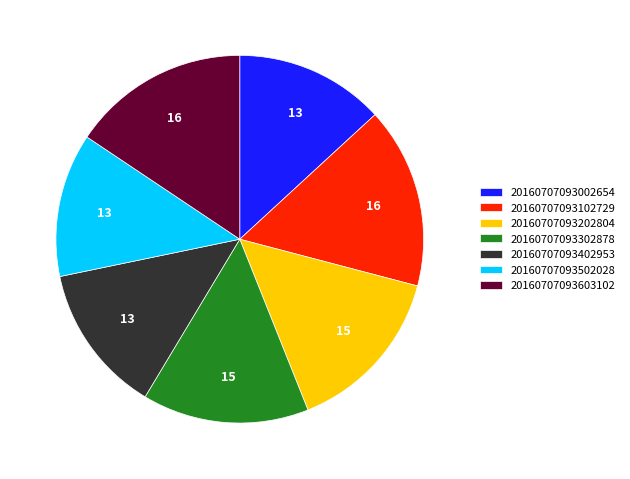

Is the sum of 20160707093102729 and 20160707093402953 greater than half?

No